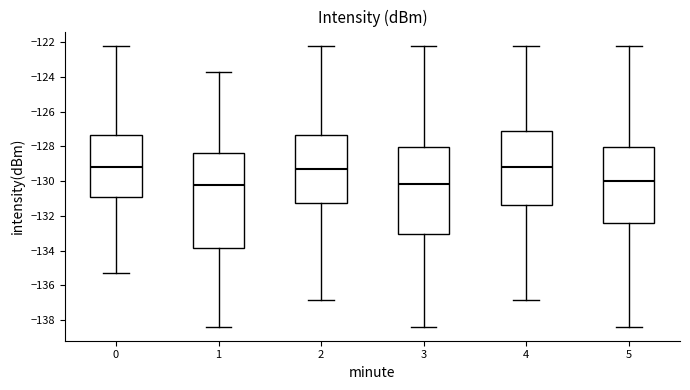

Where does the median line of the box at x = 1 sit on the y-axis? The values are not printed on the chart, so give them approximately, as read against the axis.

-130.2